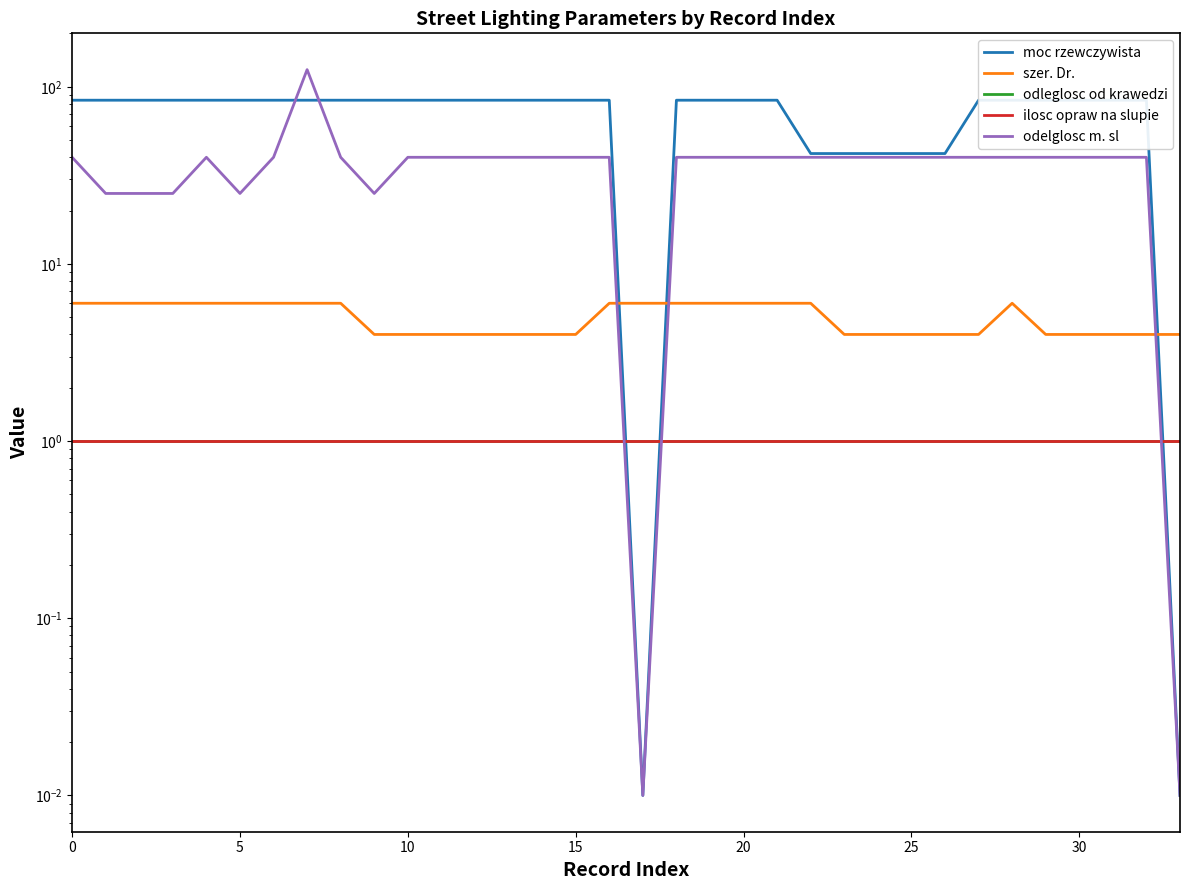

True or false: odelglosc m. sl has a value of 55.4 at 22.

False